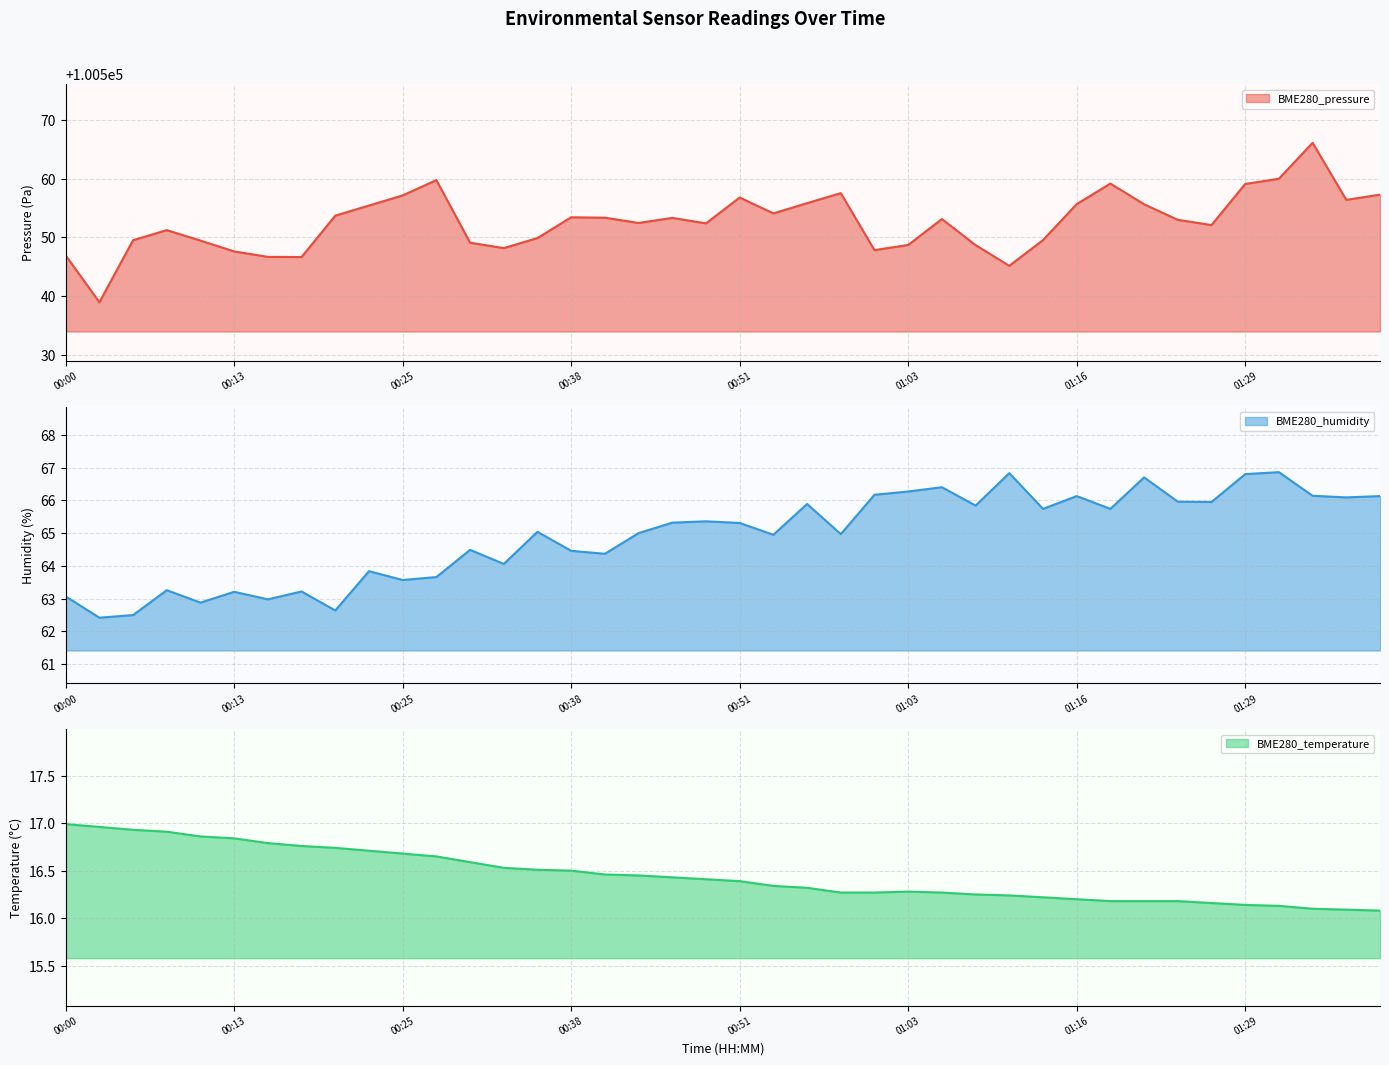

What are all the series names shown in the legend?

BME280_pressure, BME280_humidity, BME280_temperature